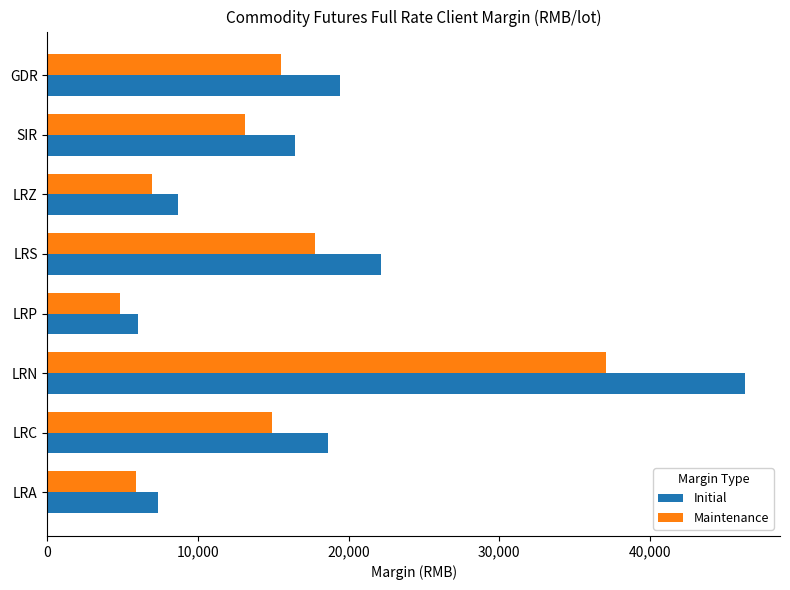

At which category is the sum across all series the highest?

LRN